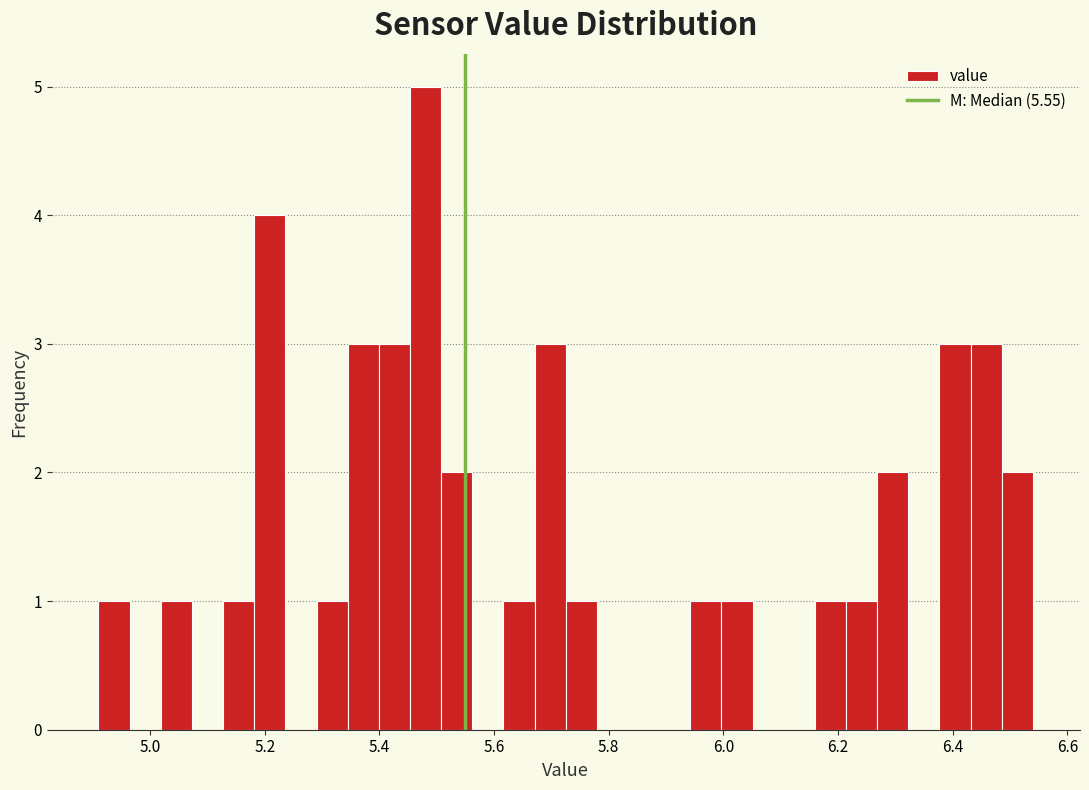

Read against the x-axis, roughly where is the centre of the tallest bar?

5.48